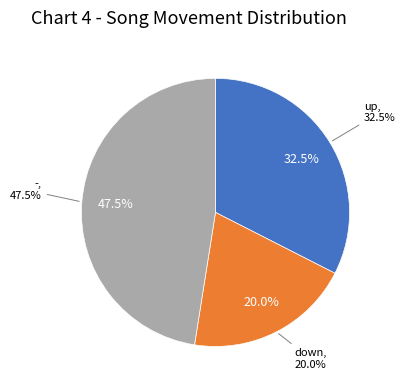

Count the number of slices in the pie.

3